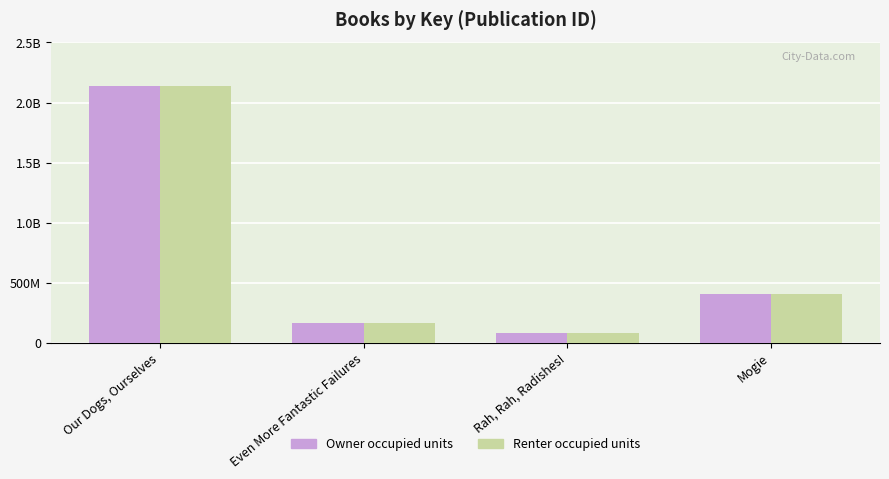

Reading left to right, what are all the values shown in this chart?

Owner occupied units: 2140741775	167119255	77929263	407250477
Renter occupied units: 2140741775	167119255	77929263	407250477